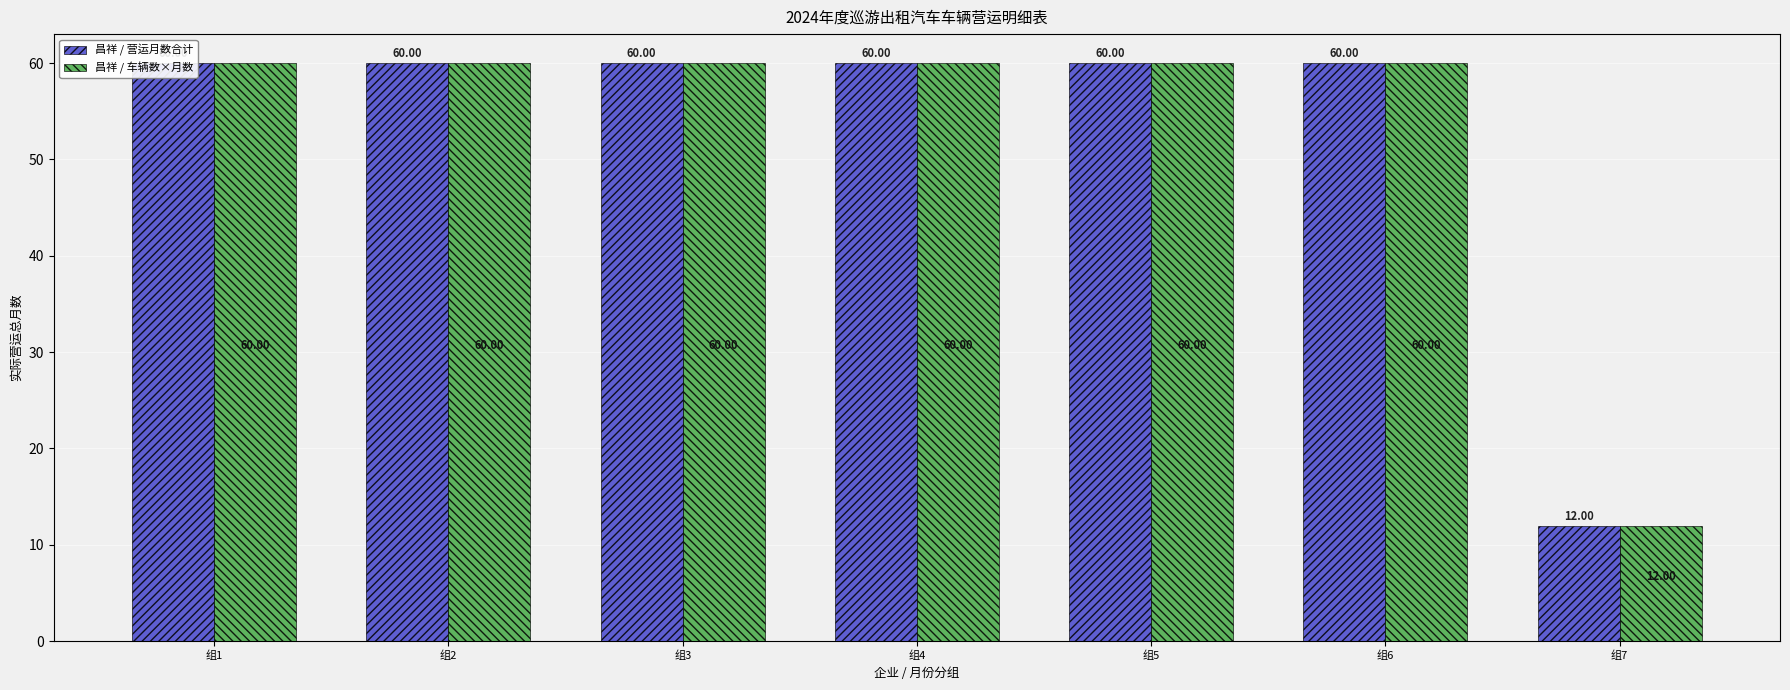

How many groups of bars are there?

7